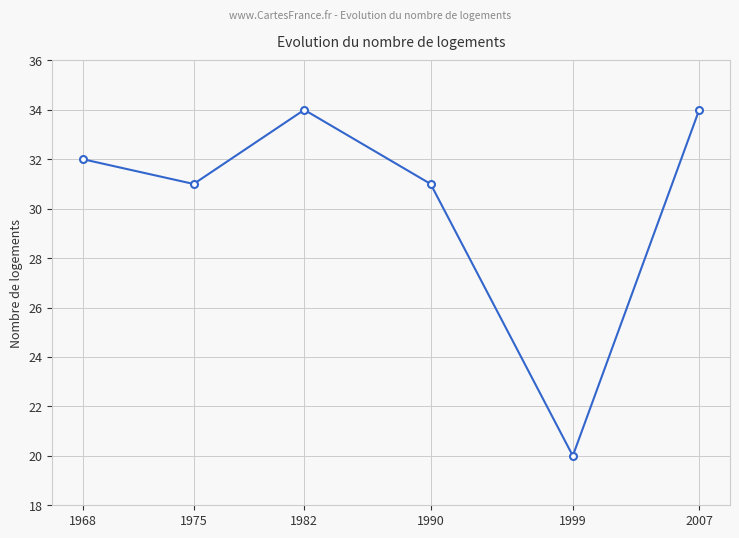

The chart shows a value of 34 at 2007. True or false?

True